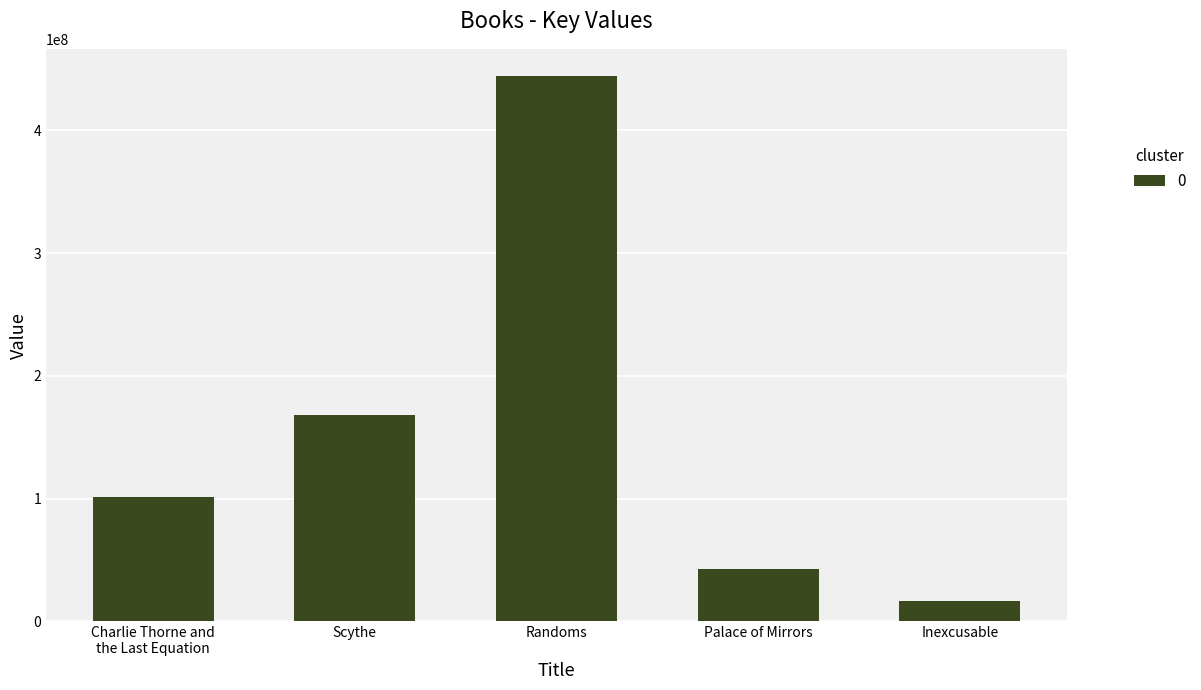

What is the label of the 4th bar from the right?

Scythe